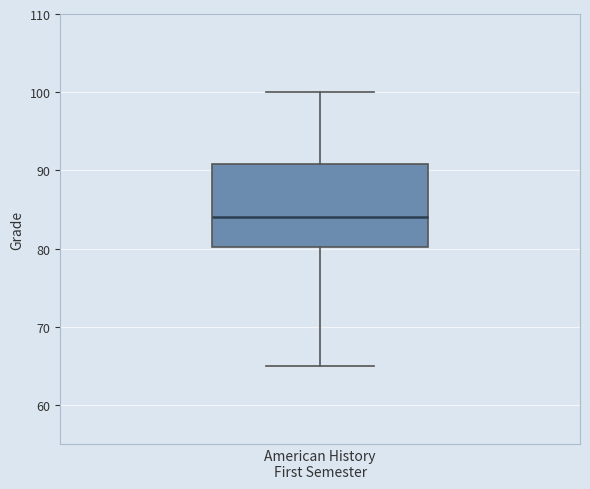

Where is the lower edge of the box for American History First Semester on the y-axis? The values are not printed on the chart, so give them approximately, as read against the axis.

80